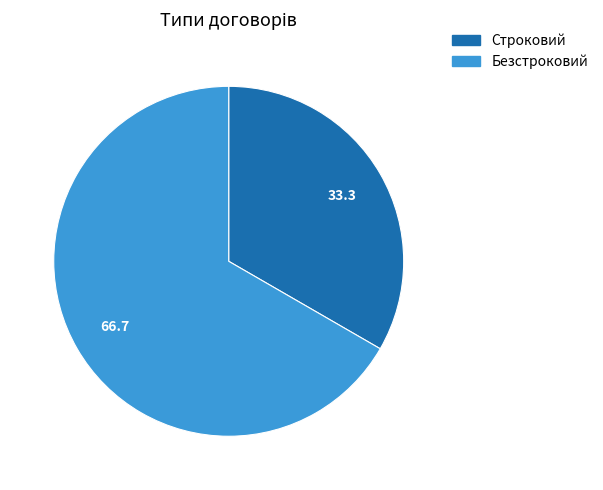

Rank the categories by value from lowest to highest.

Строковий, Безстроковий